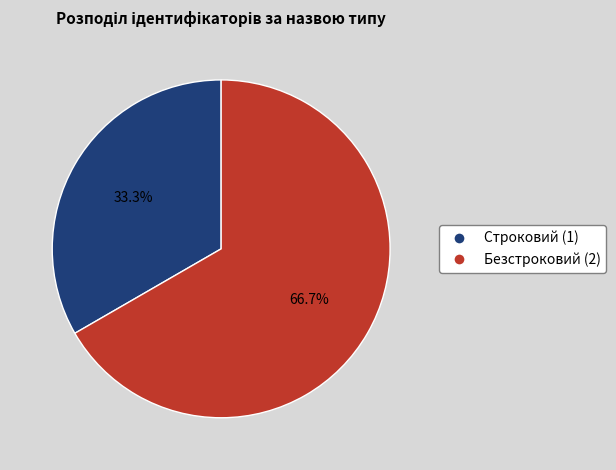

Does any single category account for the majority?

Yes